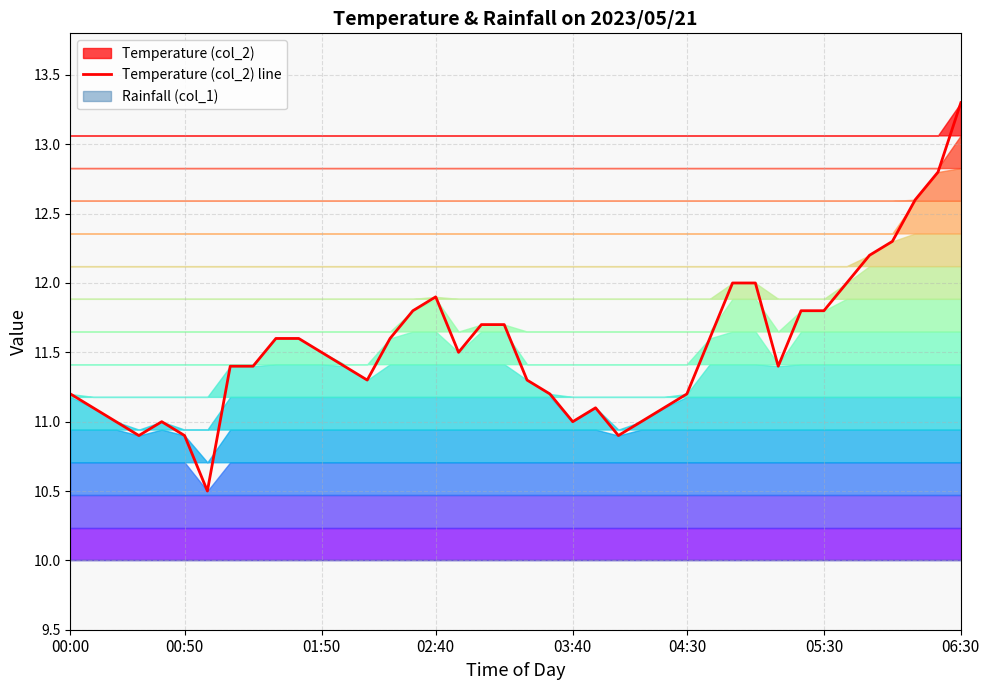

At which label does Temperature (col_2) line reach its peak?

06:30